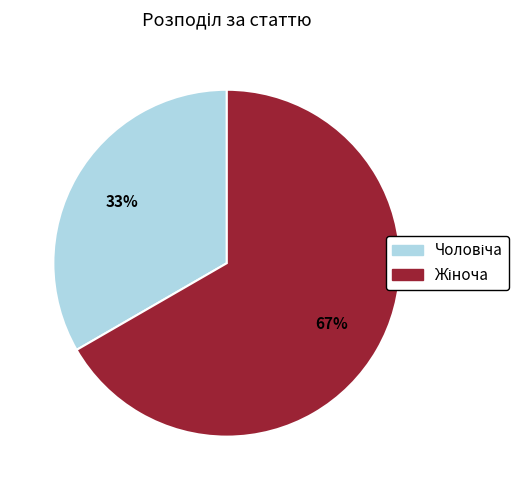

To the nearest percent, what is the average slice percentage?

50%